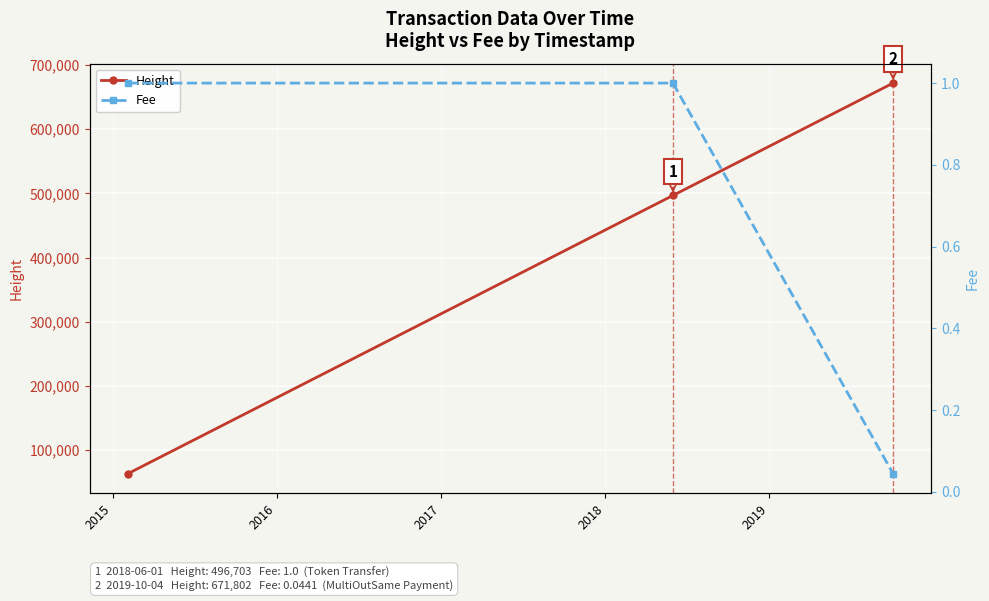

What is the difference between the maximum and minimum values in the Fee series?

1.0